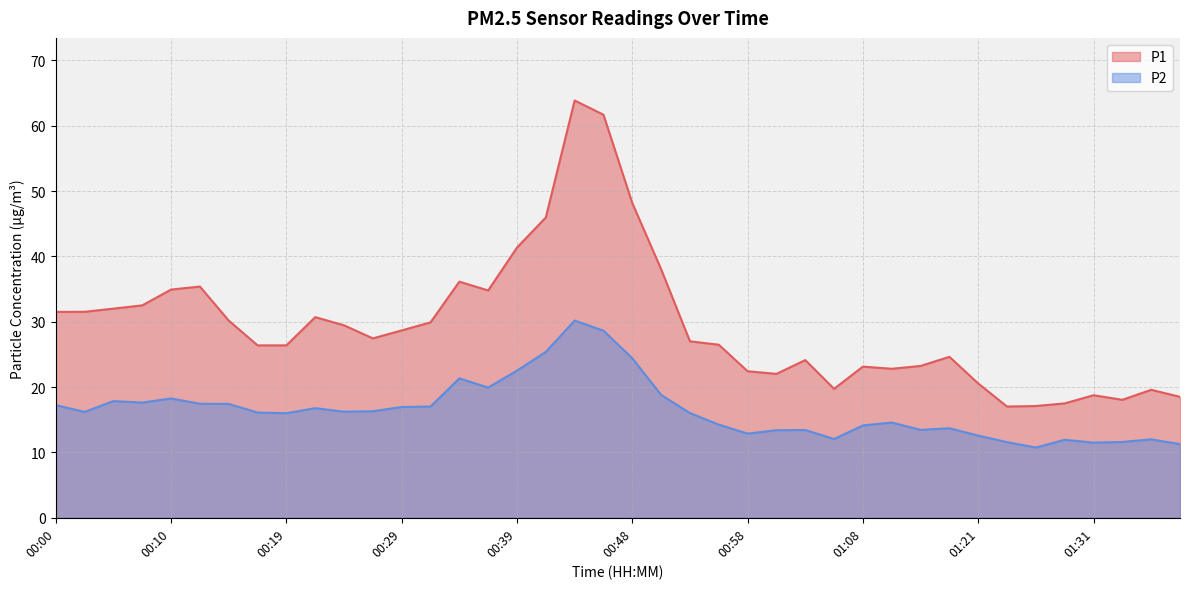

Does the chart have visible grid lines?

Yes